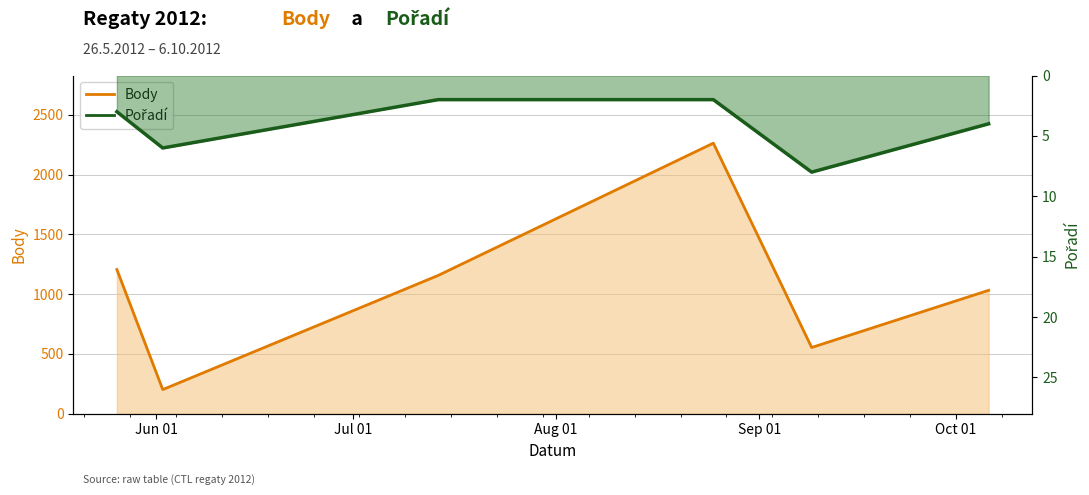

Reading left to right, what are all the values shown in this chart?

Body: 2012-05-26=1206	2012-06-02=202	2012-07-14=1156	2012-08-25=2263	2012-09-09=554	2012-10-06=1032
Pořadí: 2012-05-26=3	2012-06-02=6	2012-07-14=2	2012-08-25=2	2012-09-09=8	2012-10-06=4